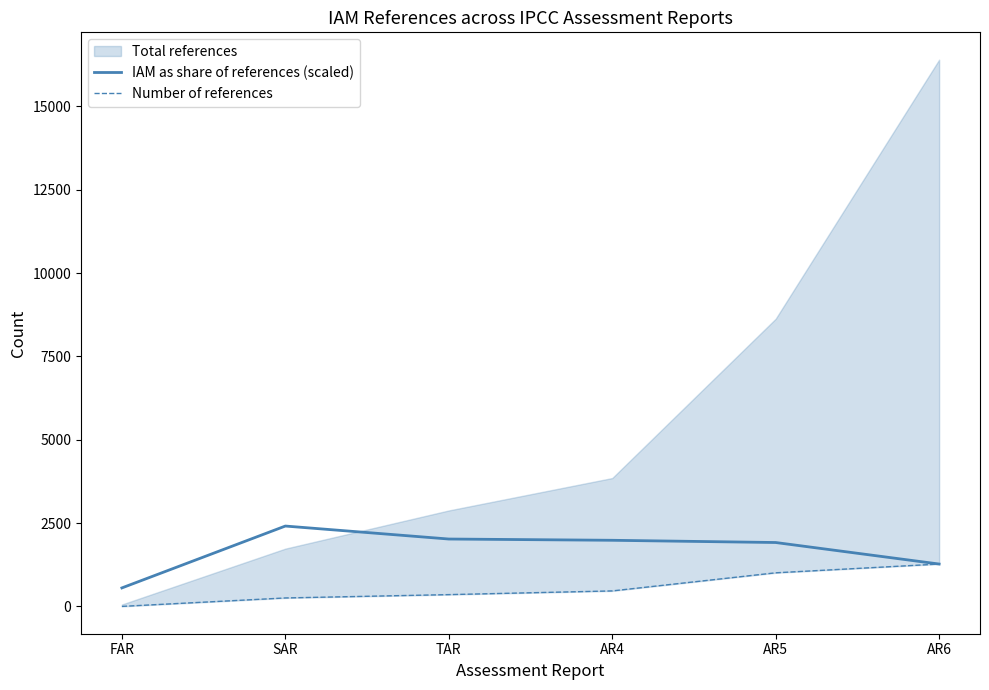

What position from the right is AR6?

1